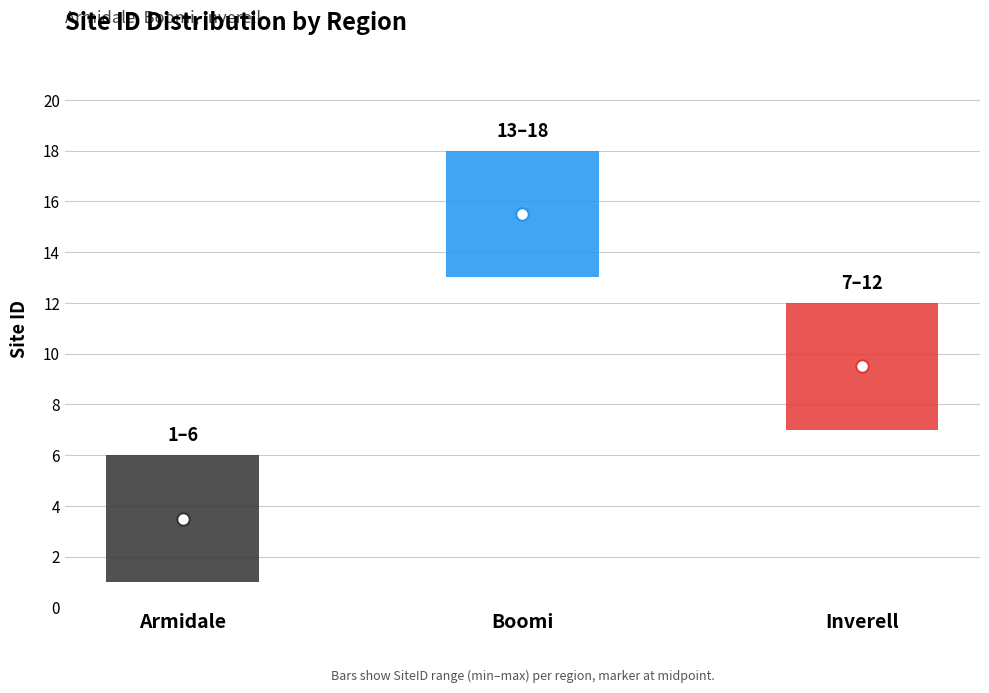

What is the label of the 2nd bar from the left?

Boomi